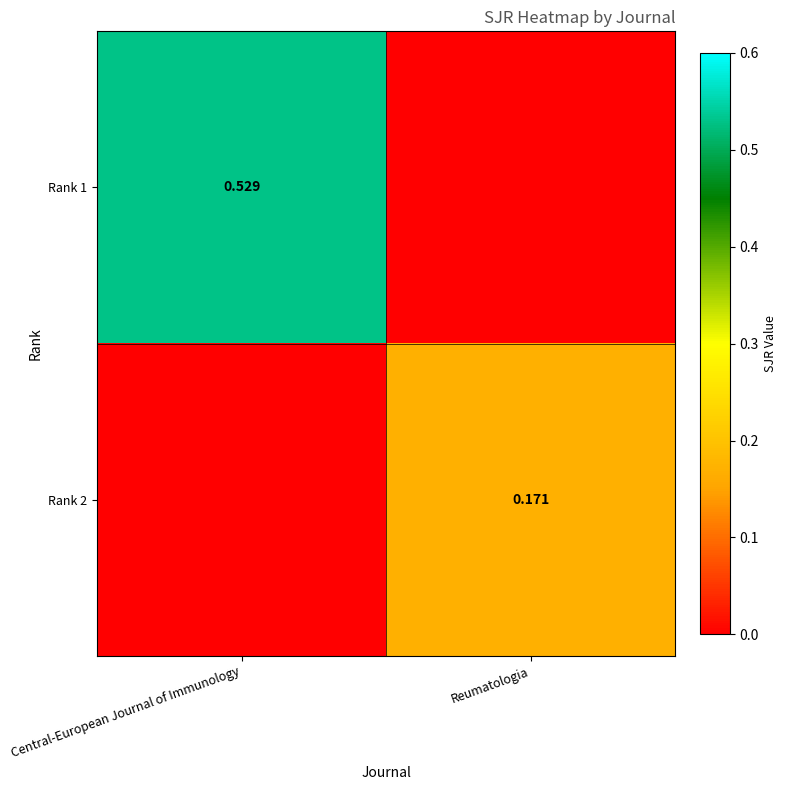

True or false: Rank 1 has a value of 0.0 at Reumatologia.

True